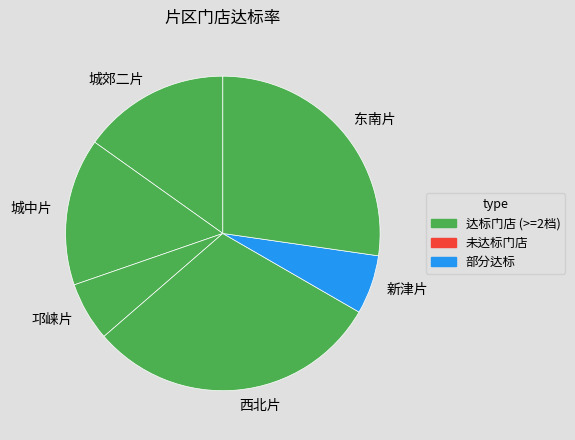

Count the number of slices in the pie.

6